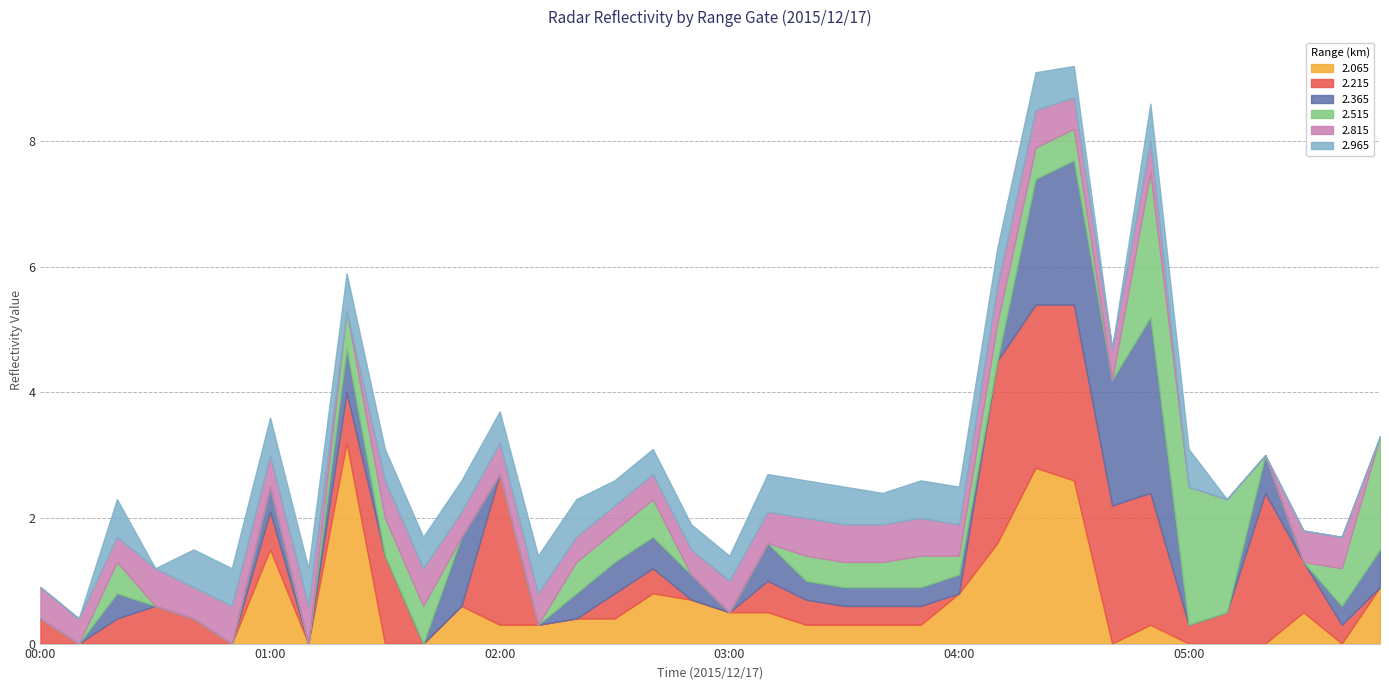

Between which two adjacent categories do 2.515 and 2.365 first intersect?

01:40 and 01:50